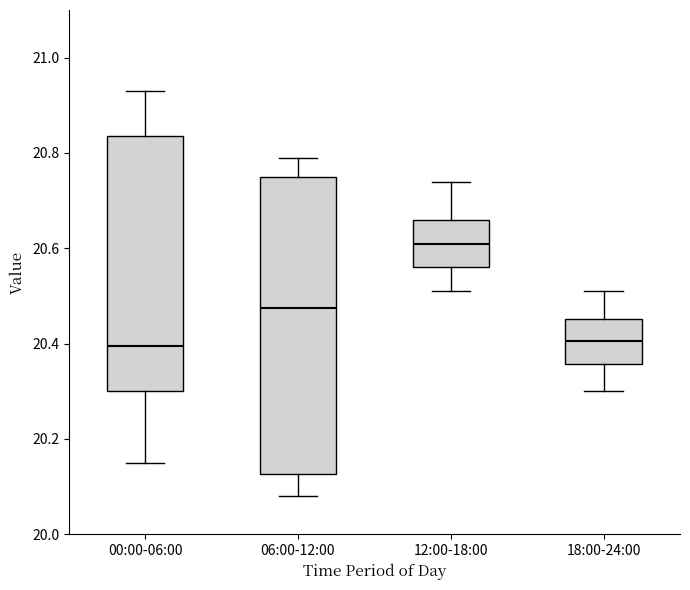

Reading left to right, read every box against the y-axis: the position of its median line, the range the box covers, and the ends of its whiskers. The values are not printed on the chart, so give them approximately, as read against the axis.

00:00-06:00: median 20.40, box 20.30 to 20.84, whiskers 20.16 to 20.94
06:00-12:00: median 20.48, box 20.12 to 20.76, whiskers 20.08 to 20.80
12:00-18:00: median 20.62, box 20.56 to 20.66, whiskers 20.52 to 20.74
18:00-24:00: median 20.40, box 20.36 to 20.46, whiskers 20.30 to 20.52